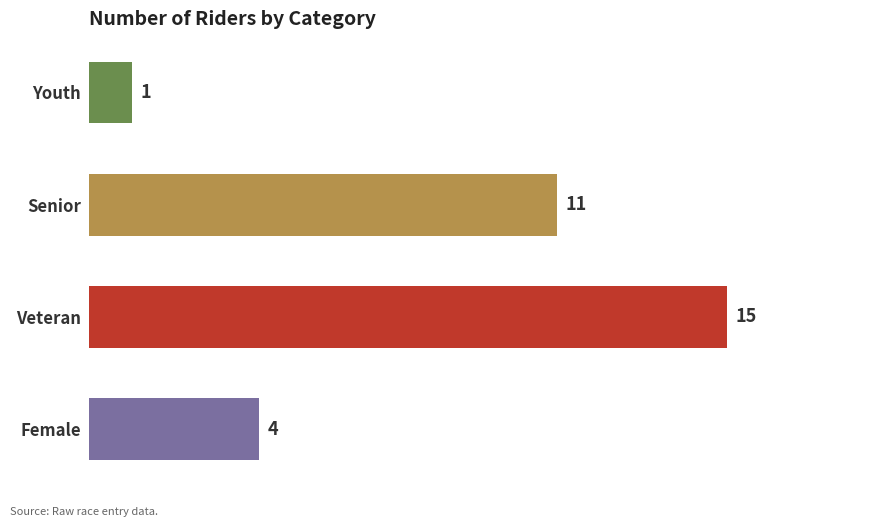

At which label is the value closest to 8?

Senior